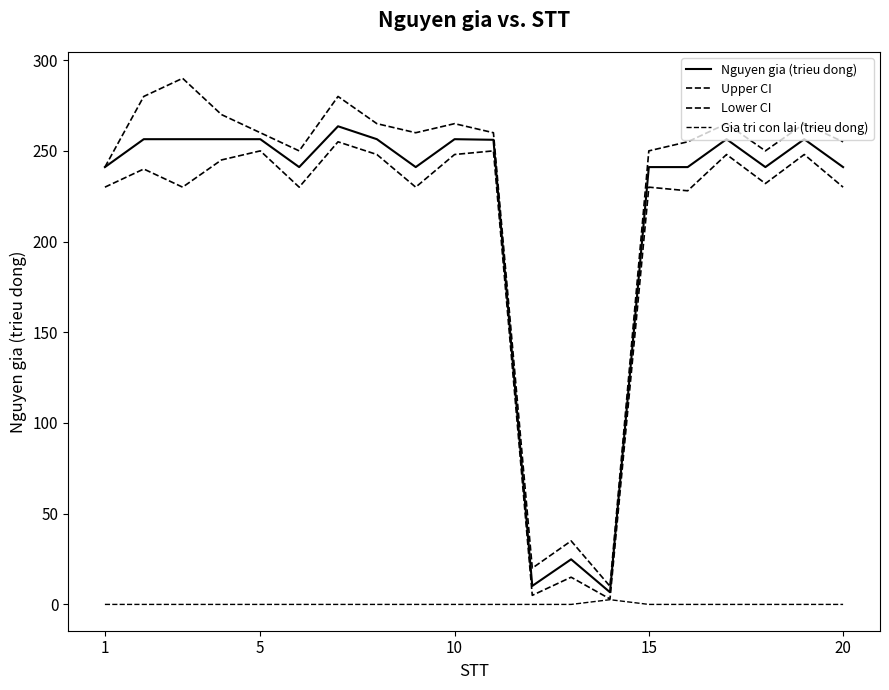

True or false: Nguyen gia (trieu dong) and Upper CI intersect in this chart.

False